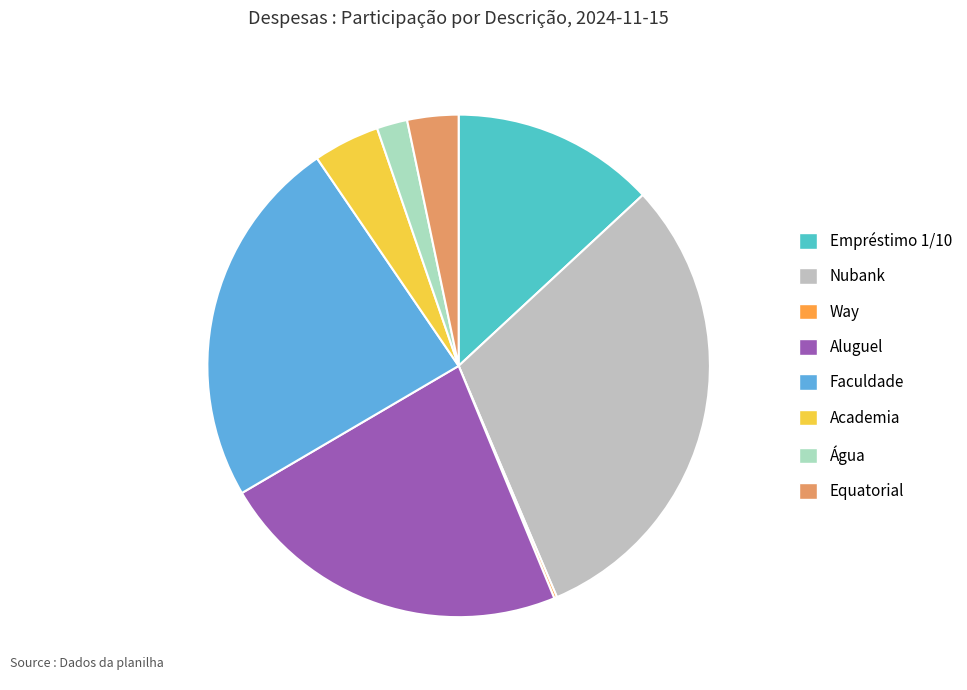

Is the sum of Nubank and Aluguel greater than half?

Yes